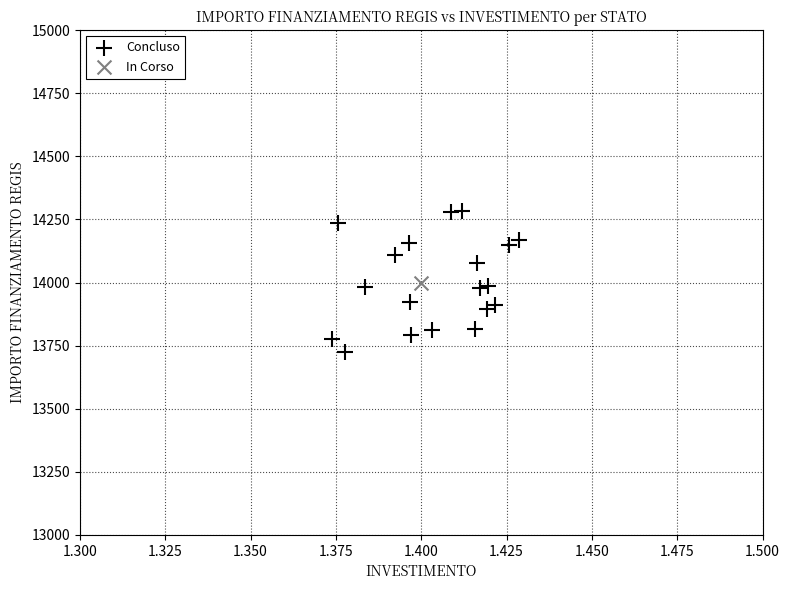

What are all the series names shown in the legend?

Concluso, In Corso